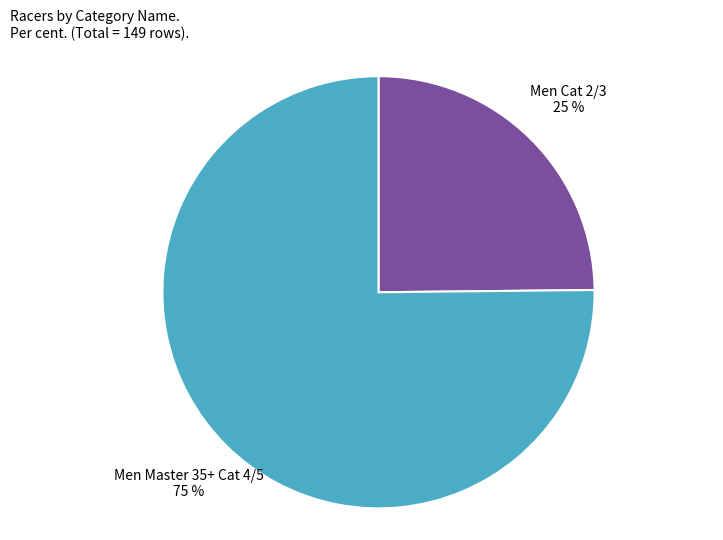

Is there any slice that represents more than half of the pie?

Yes